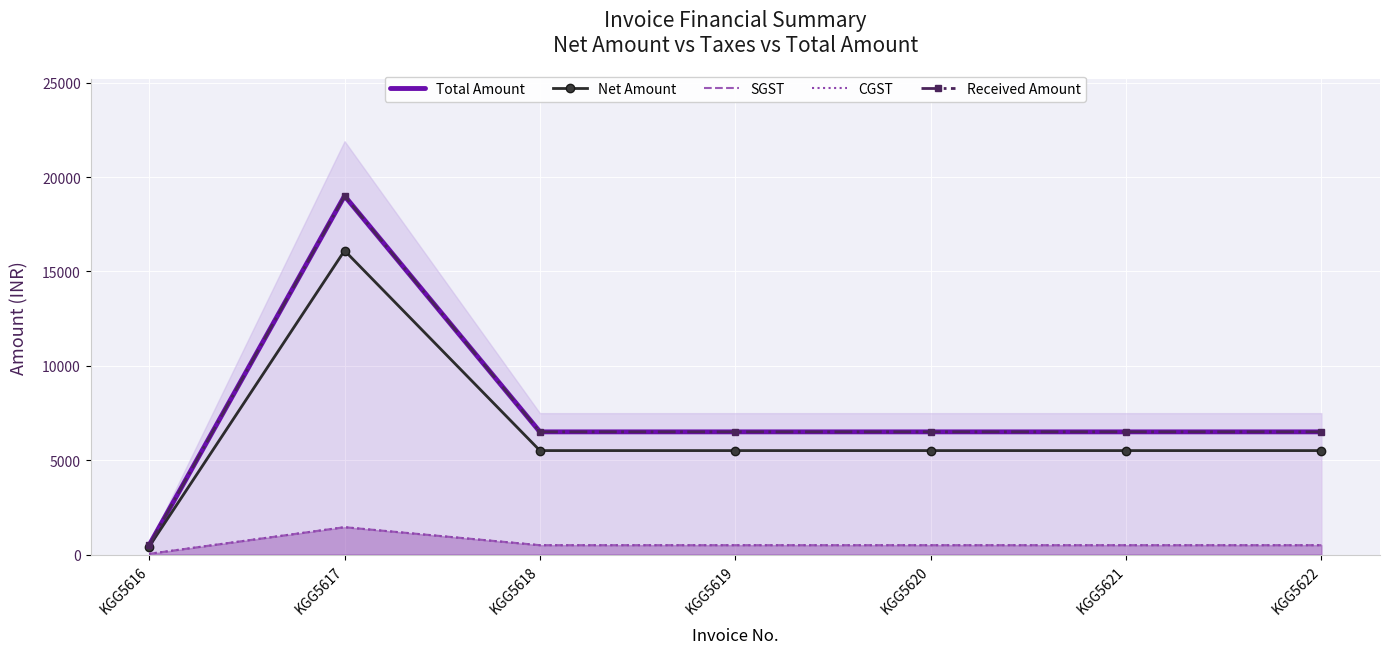

True or false: Total Amount and CGST intersect in this chart.

False